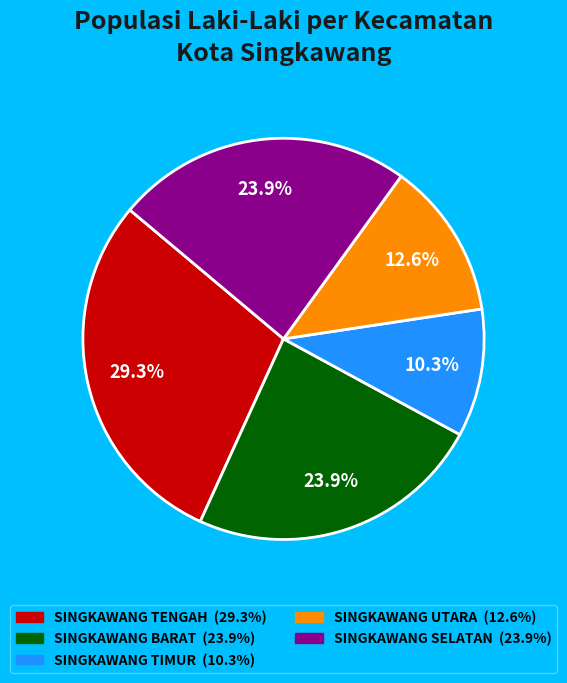

To the nearest percent, what is the difference between the SINGKAWANG TIMUR and SINGKAWANG BARAT slice percentages?

14%